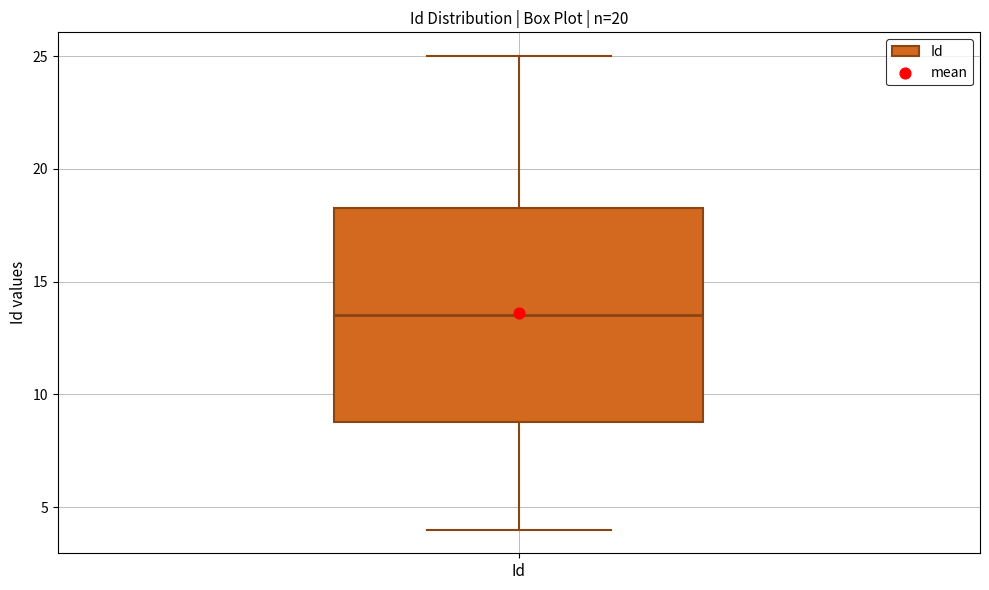

Read this box plot against the y-axis: the position of the median line, the range covered by the box, and the ends of both whiskers. The values are not printed on the chart, so give them approximately, as read against the axis.

median 13.5, box 9.0 to 18.5, whiskers 4.0 to 25.0